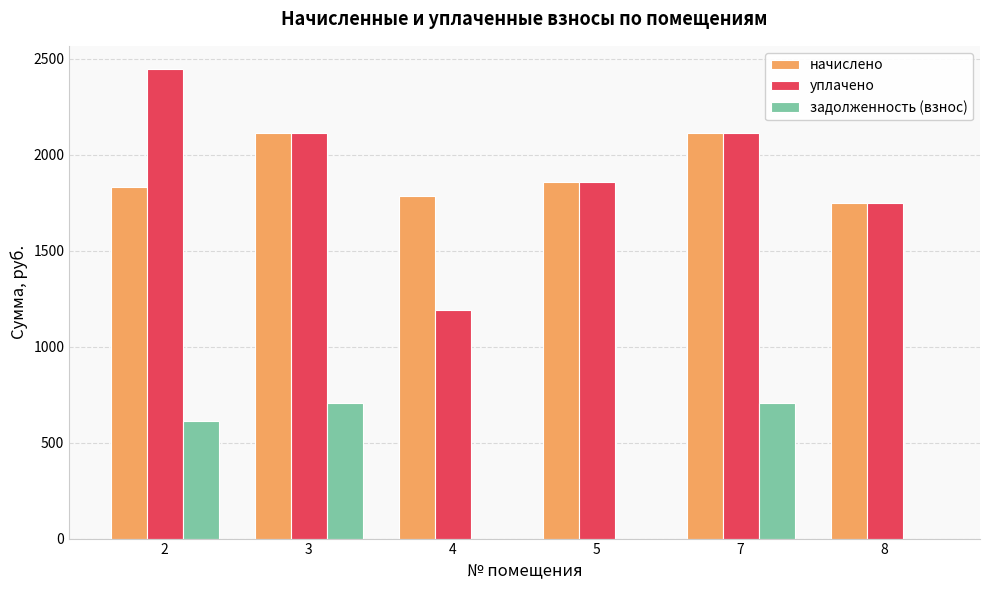

Reading left to right, what are all the values shown in this chart?

начислено: 1833.0	2111.6	1785.3	1858.7	2111.6	1748.7
уплачено: 2444.0	2111.6	1190.2	1858.7	2111.6	1748.7
задолженность (взнос): 611.0	703.9	0.0	0.0	703.9	0.0